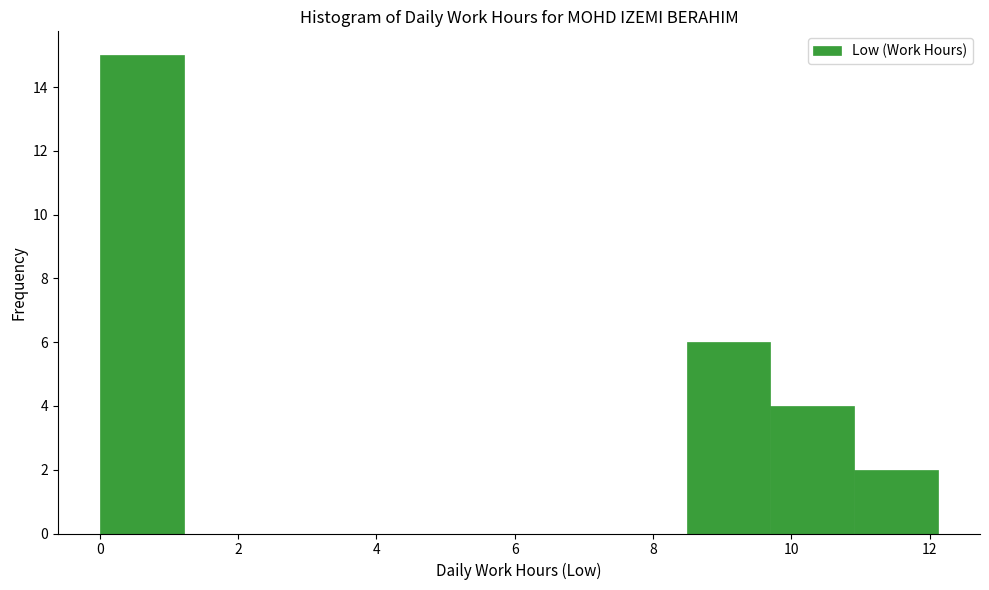

Which range on the x-axis has the tallest bar?

0.0 to 1.2